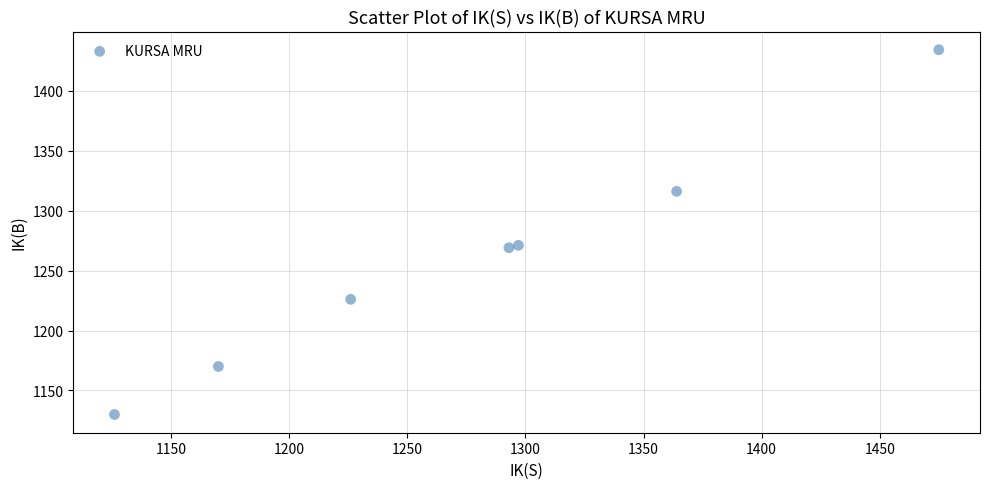

What is the range of X values (max minus min)?

349